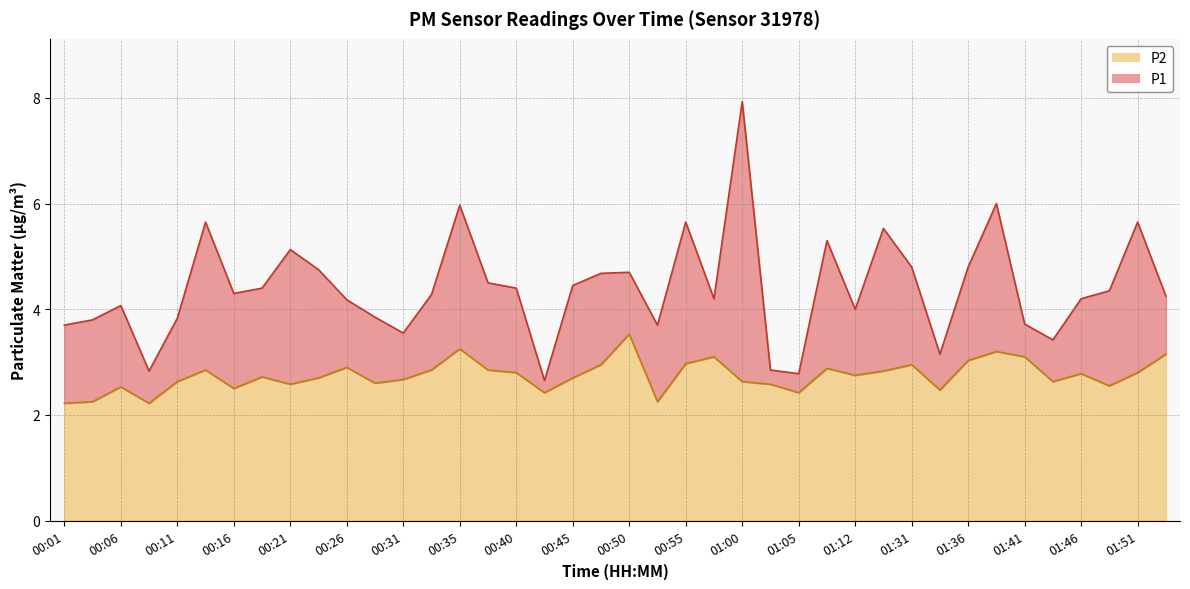

At which category does P2 reach its first local peak?

00:06